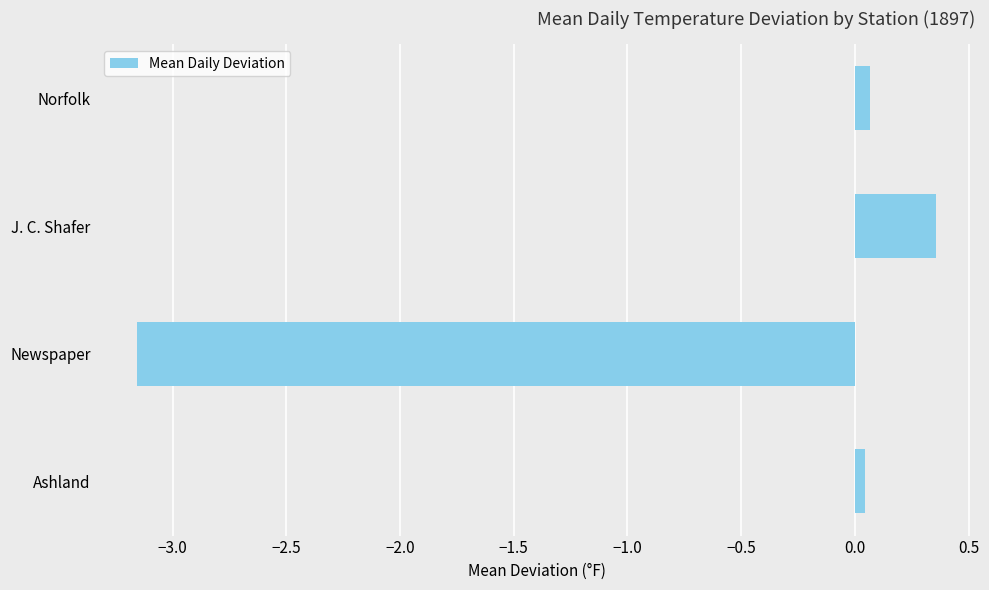

The chart shows a value of -2.0 at Newspaper. True or false?

False